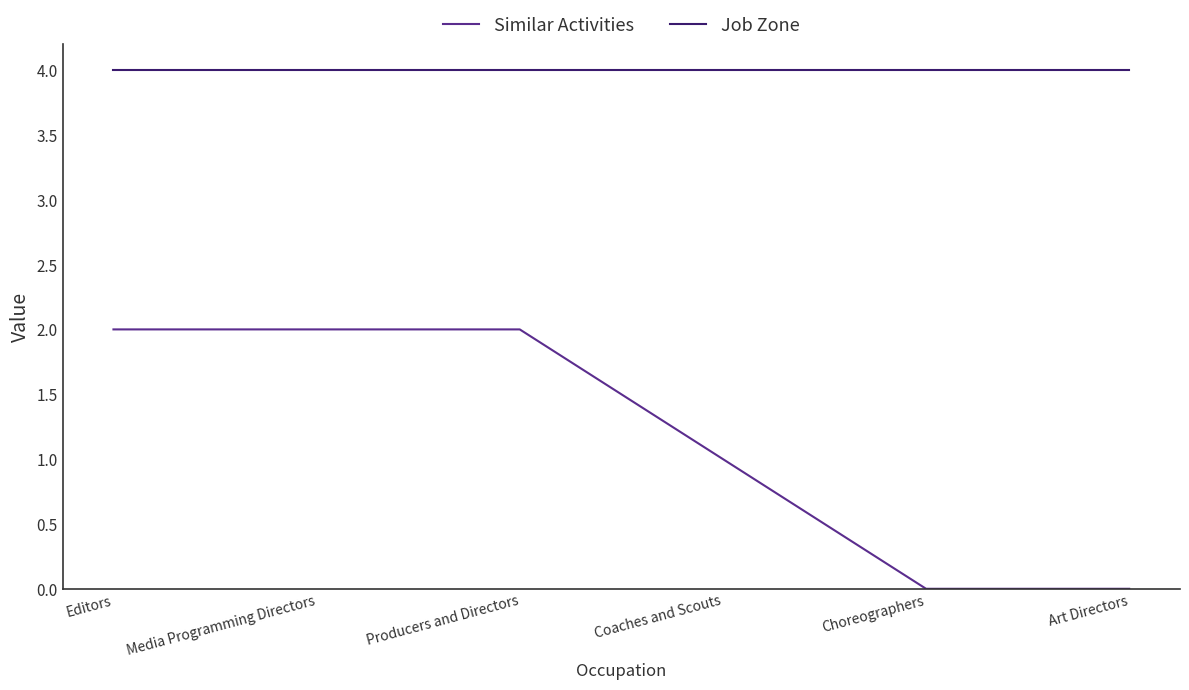

Reading left to right, list all the values displayed in this chart.

Similar Activities: 2	2	2	1	0	0
Job Zone: 4	4	4	4	4	4